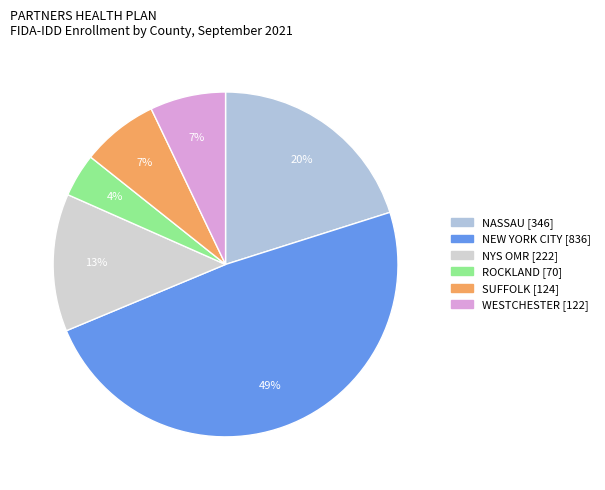

To the nearest percent, what is the combined percentage of NEW YORK CITY and WESTCHESTER?

56%